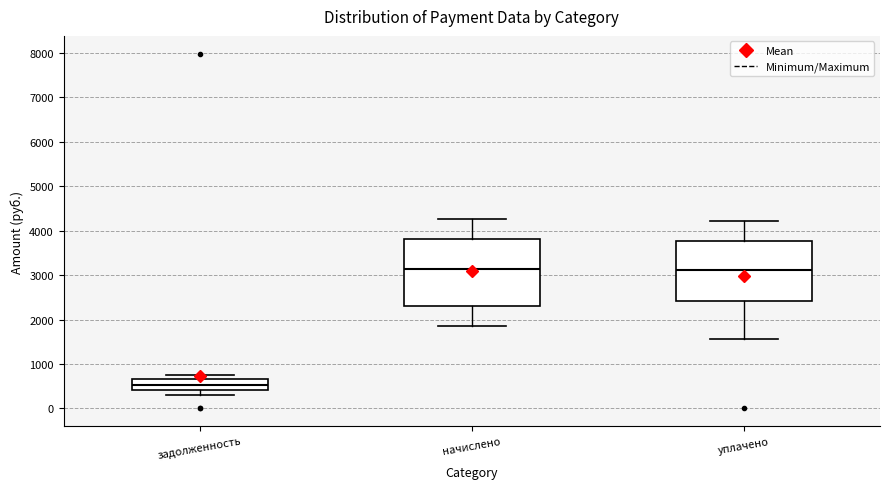

Which box is the tallest, from its lower edge to its upper edge?

начислено